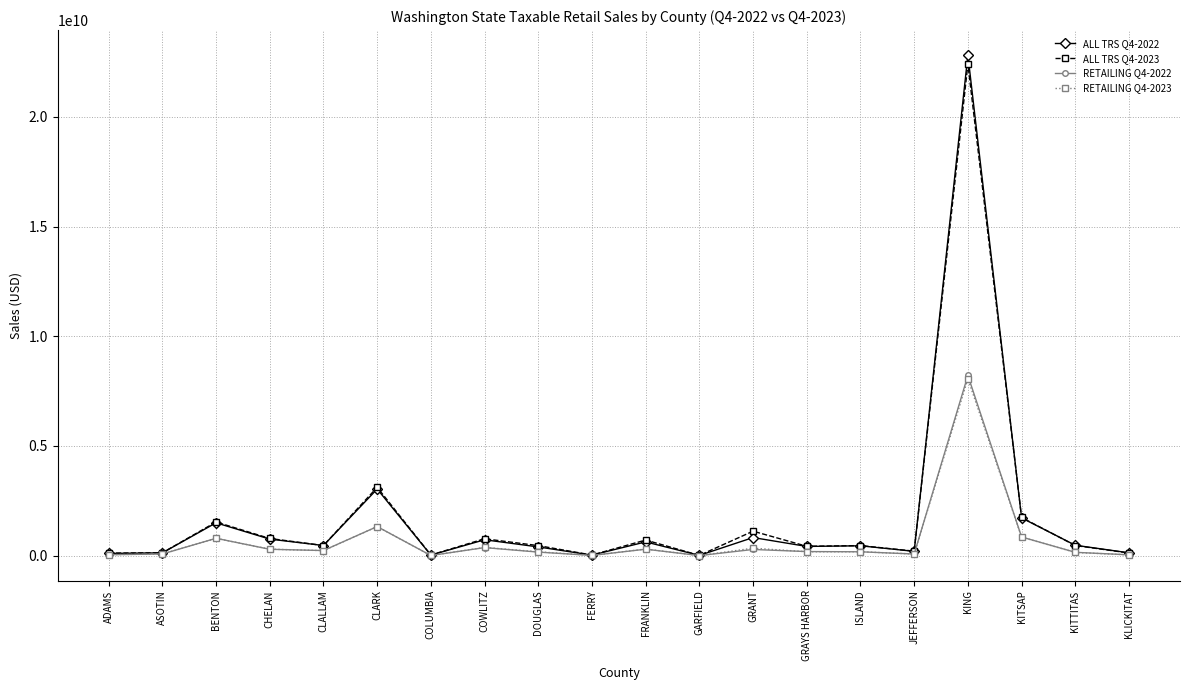

Is it true that ALL TRS Q4-2022 equals 2035424839 at CLARK?

False